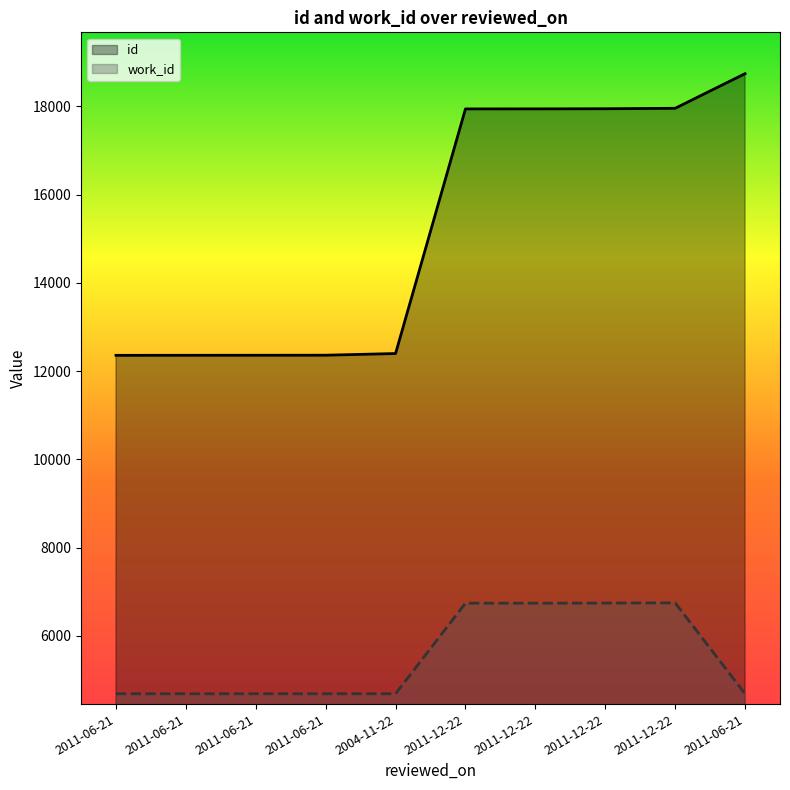

True or false: id and work_id intersect in this chart.

False